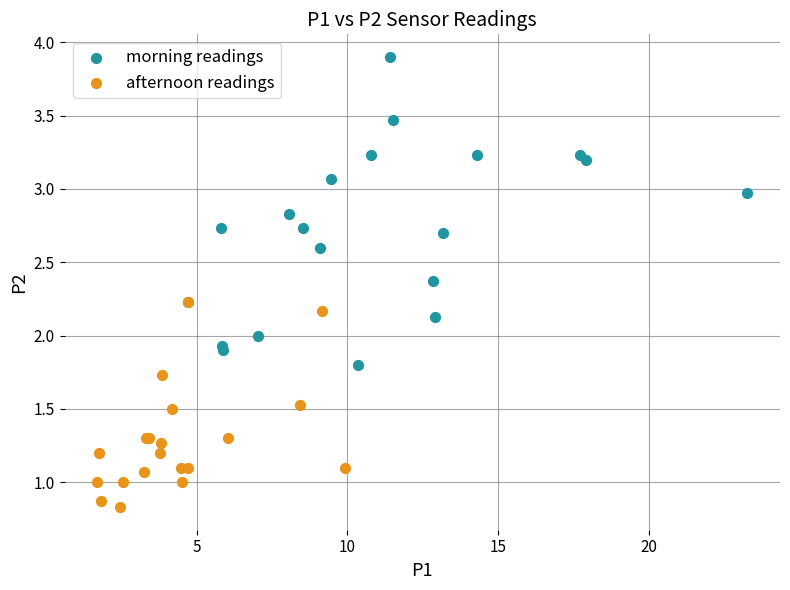

Which series reaches the minimum Y coordinate?

afternoon readings